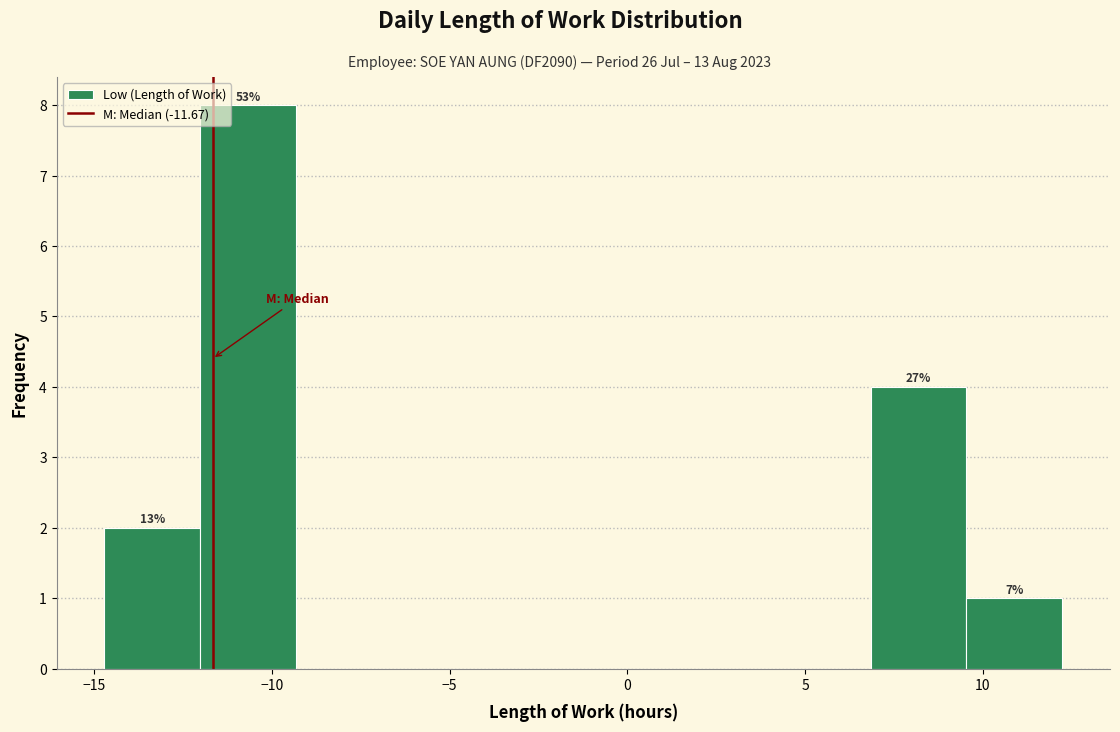

Over which range of the x-axis is the bar tallest?

-12.0 to -9.5